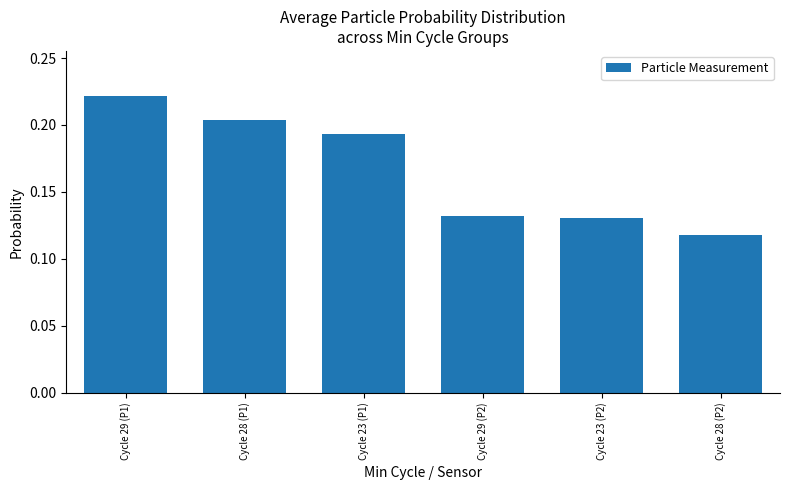

Where is the data nearest to the value 0?

Cycle 28 (P2)